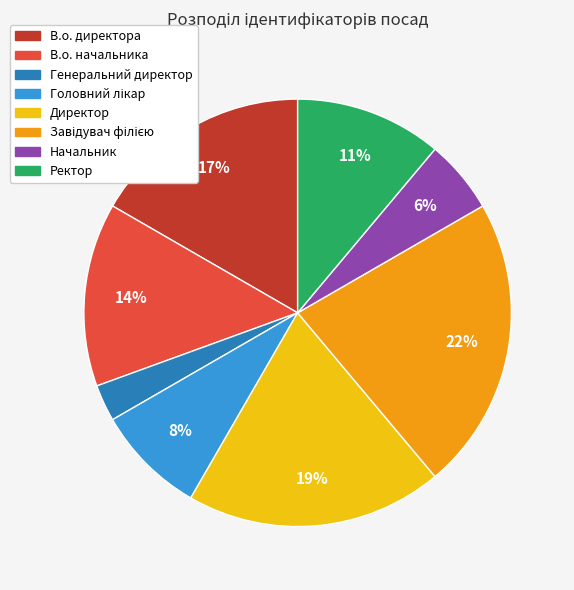

How many slices are in this pie chart?

8